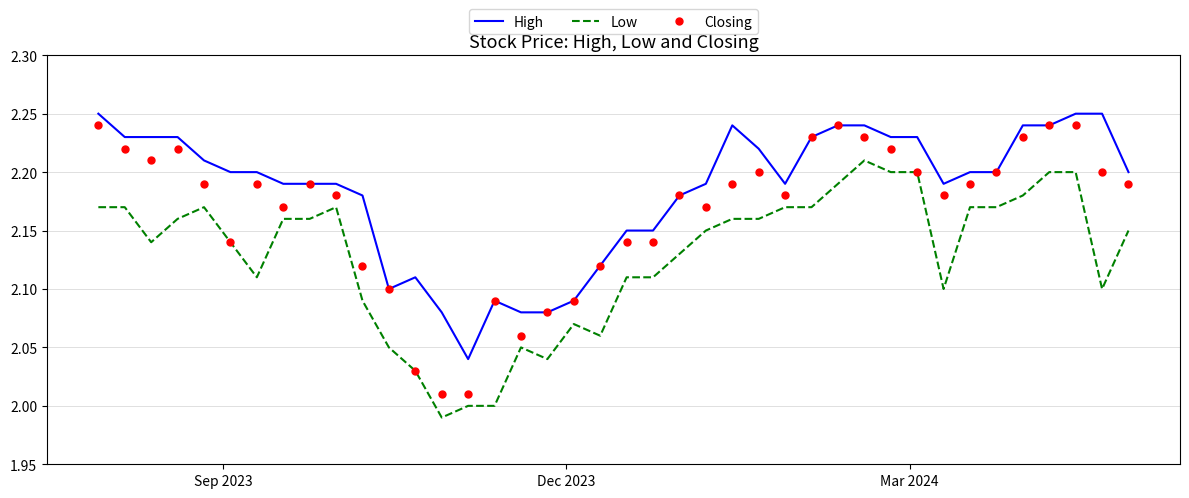

True or false: Low and High intersect in this chart.

False